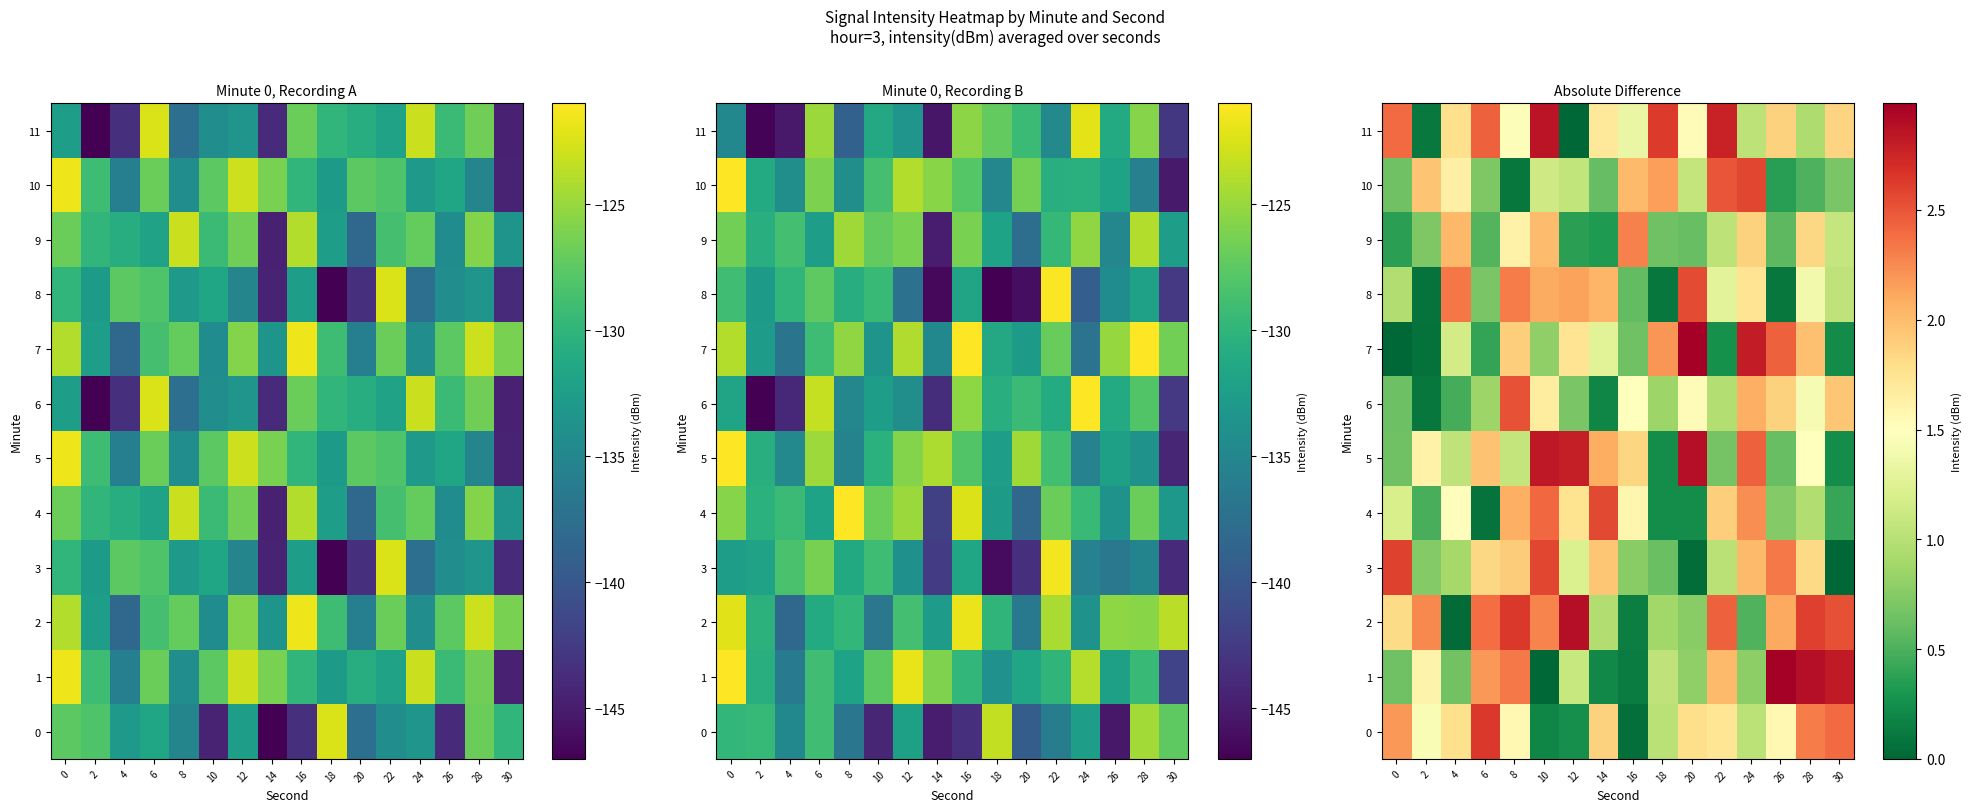

List the labels in order of row_11 value, smallest first.

12, 2, 28, 24, 16, 8, 20, 14, 4, 30, 26, 0, 6, 18, 22, 10